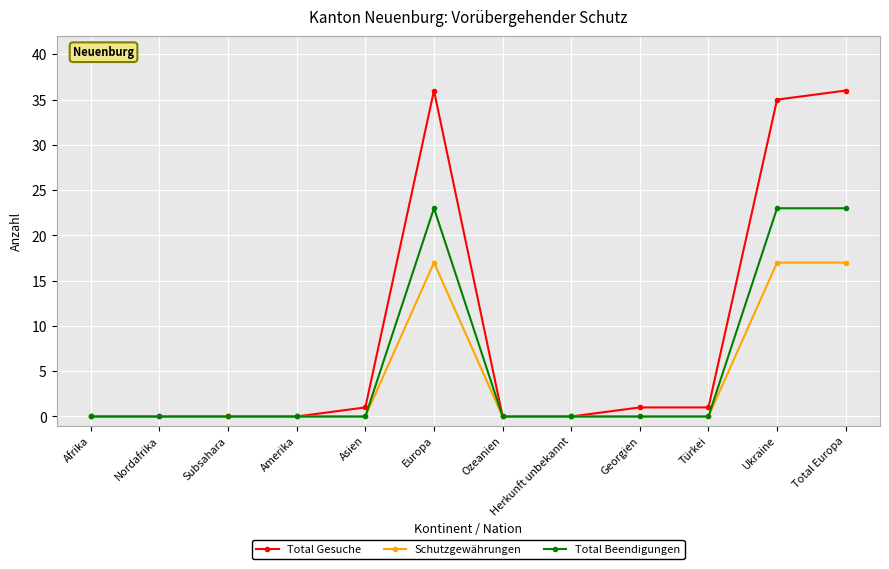

What is the value of the Total Beendigungen point at the 11th from the left?

23